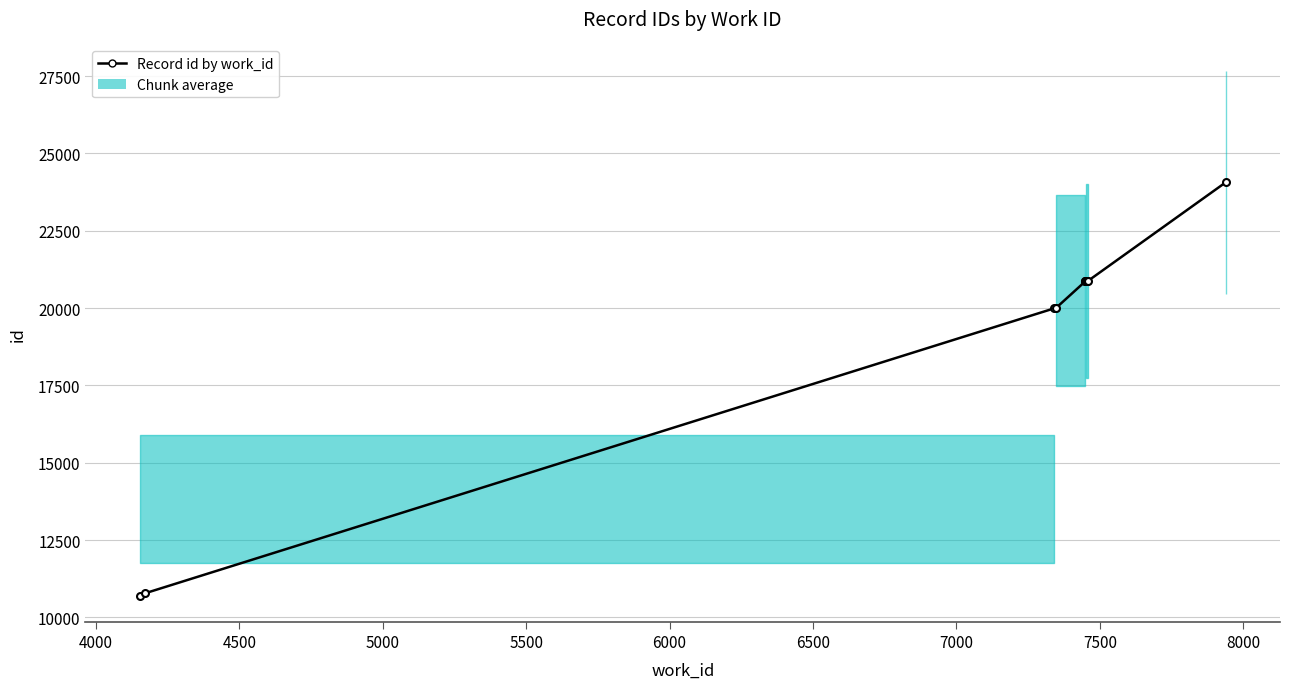

How many distinct data groups are displayed?

1